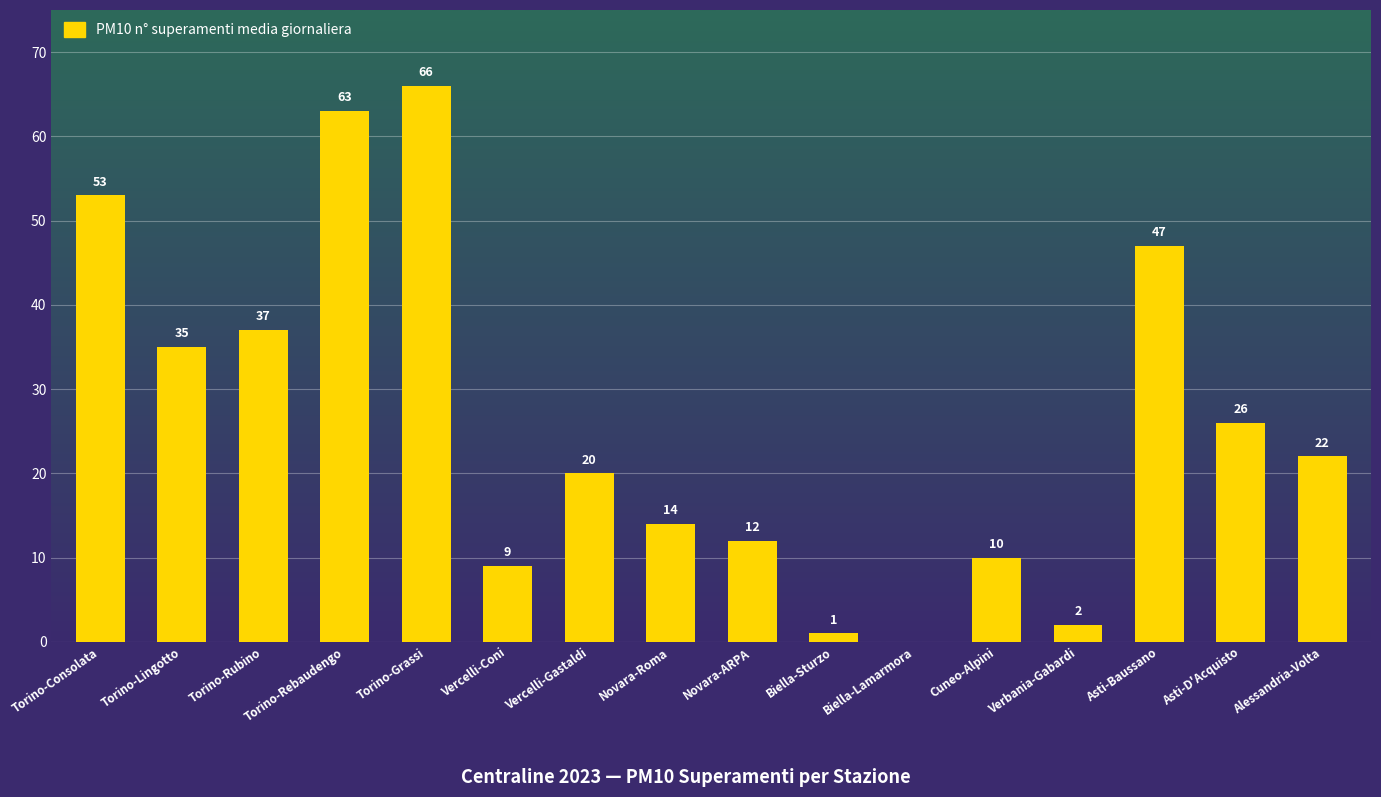

At which label does the data first exceed 22?

Torino-Consolata